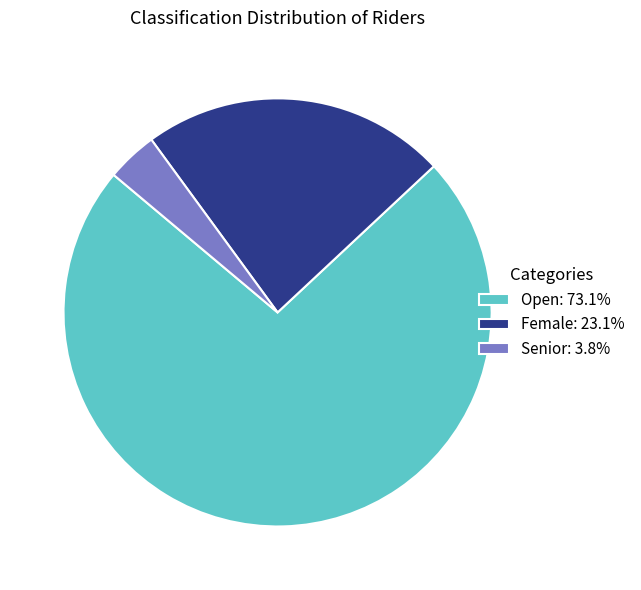

Approximately how many times larger is the value at Senior compared to Female?

0.2